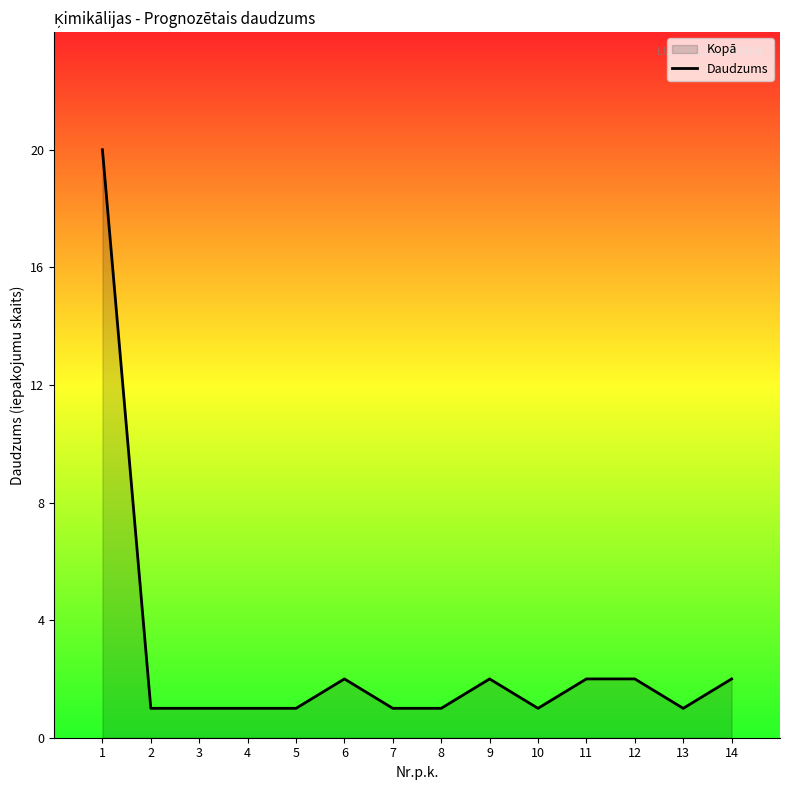

Reading left to right, what are all the values shown in this chart?

1=20	2=1	3=1	4=1	5=1	6=2	7=1	8=1	9=2	10=1	11=2	12=2	13=1	14=2